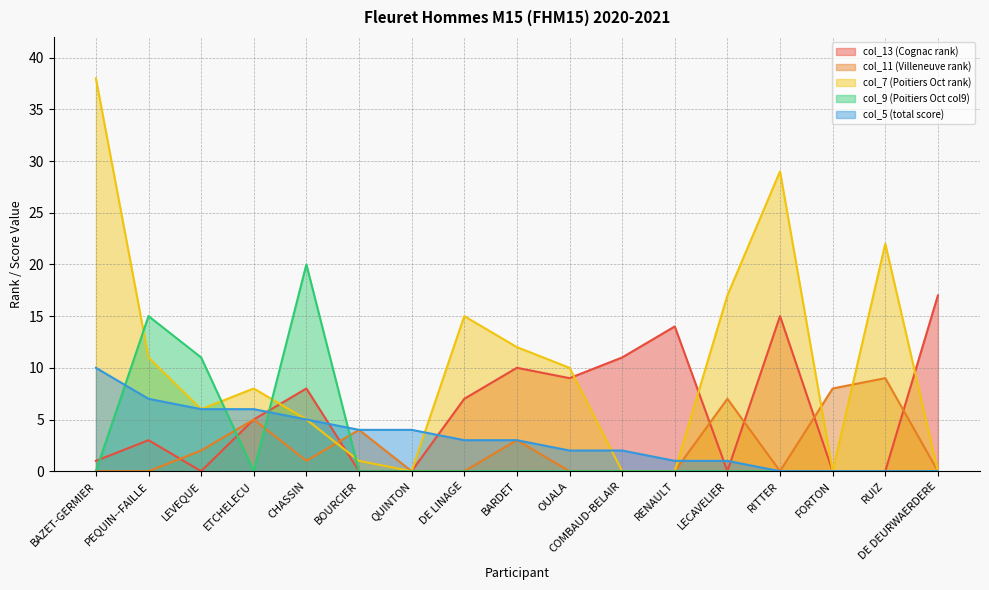

At which category is the sum across all series the highest?

BAZET-GERMIER